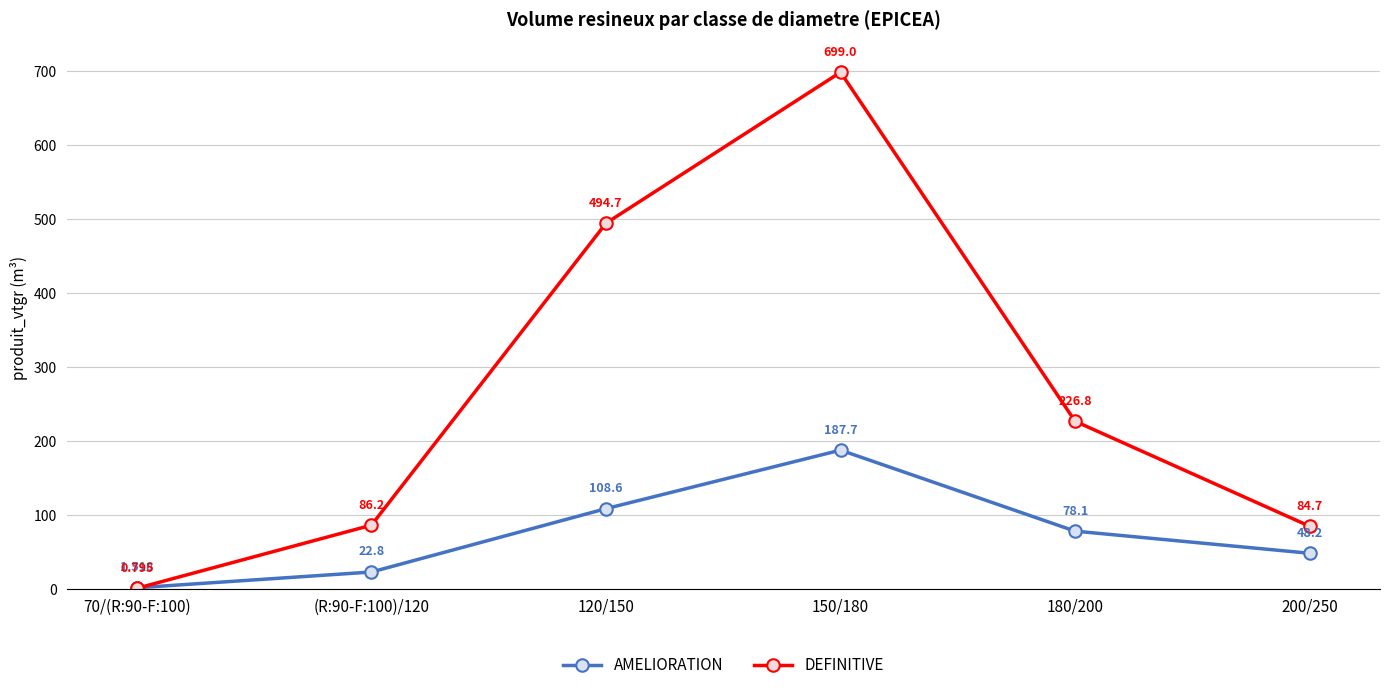

Rank the series at 200/250 from highest to lowest value.

DEFINITIVE, AMELIORATION